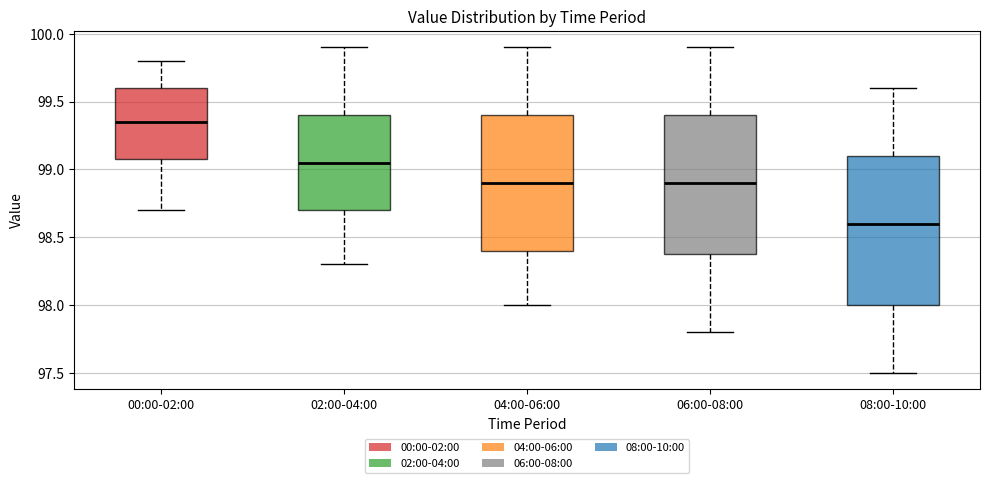

Reading left to right, read every box against the y-axis: the position of its median line, the range the box covers, and the ends of its whiskers. The values are not printed on the chart, so give them approximately, as read against the axis.

00:00-02:00: median 99.35, box 99.10 to 99.60, whiskers 98.70 to 99.80
02:00-04:00: median 99.05, box 98.70 to 99.40, whiskers 98.30 to 99.90
04:00-06:00: median 98.90, box 98.40 to 99.40, whiskers 98.00 to 99.90
06:00-08:00: median 98.90, box 98.40 to 99.40, whiskers 97.80 to 99.90
08:00-10:00: median 98.60, box 98.00 to 99.10, whiskers 97.50 to 99.60